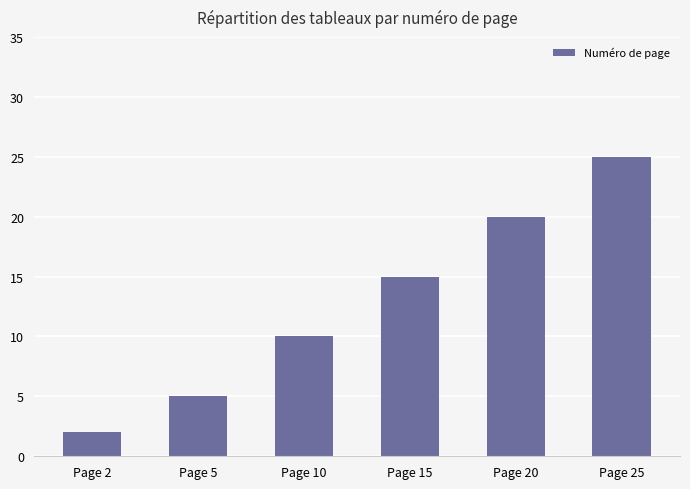

How many bars are there in total?

6